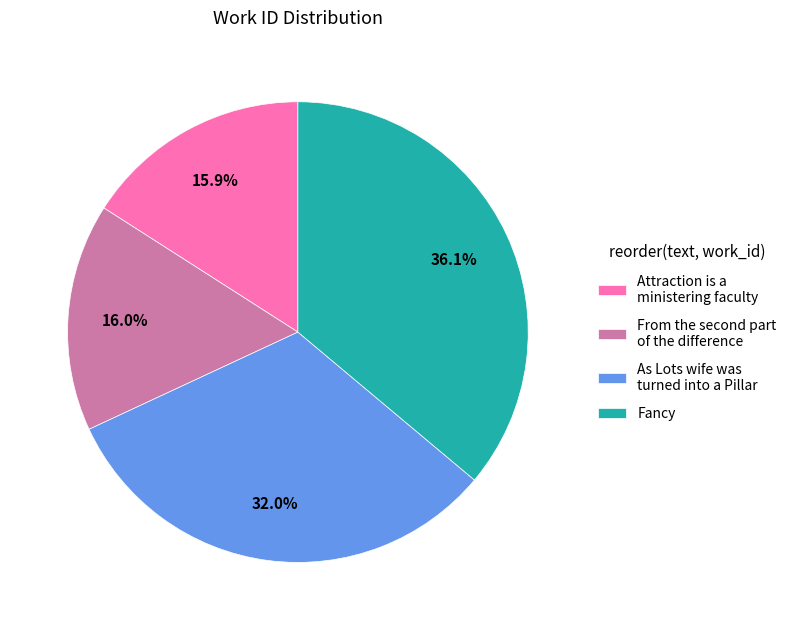

To the nearest percent, what is the combined percentage of Attraction is a ministering faculty and As Lots wife was turned into a Pillar?

48%